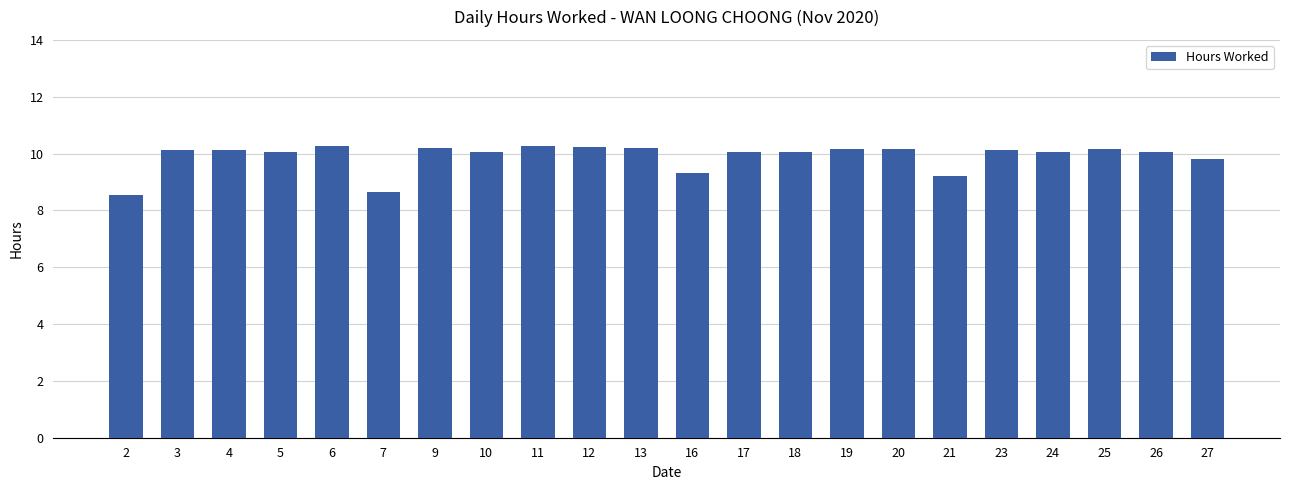

What is the average value?

9.9